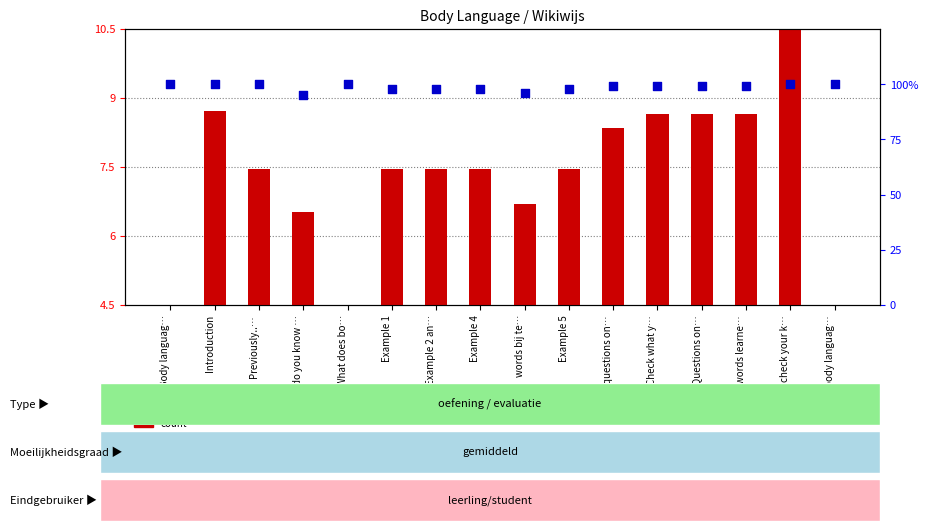

Which series has the largest total across all categories?

percentile rank within the sample